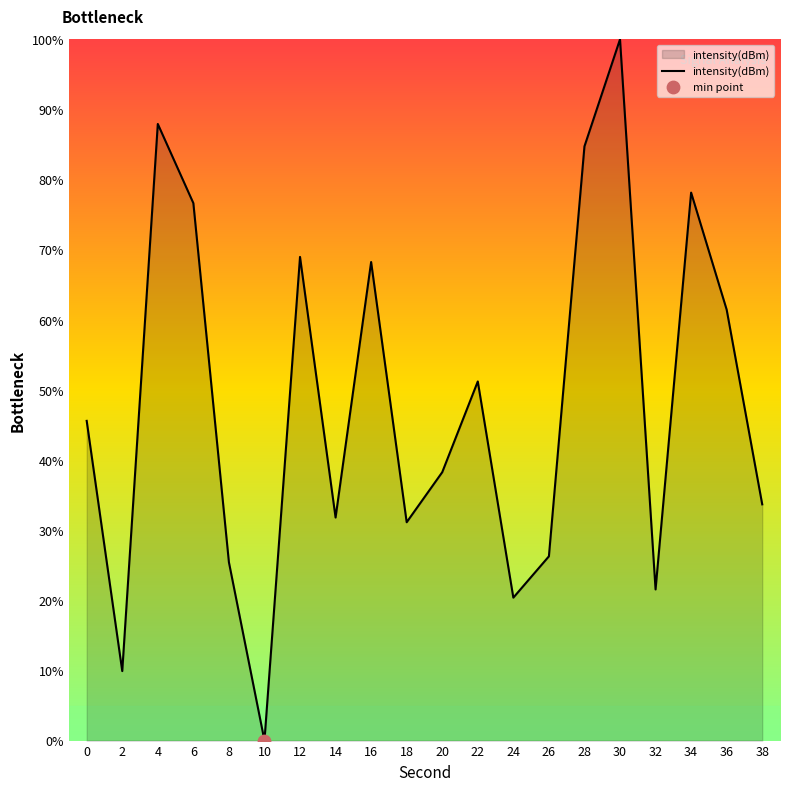

What is the change in value from 6 to 22?

-25.4